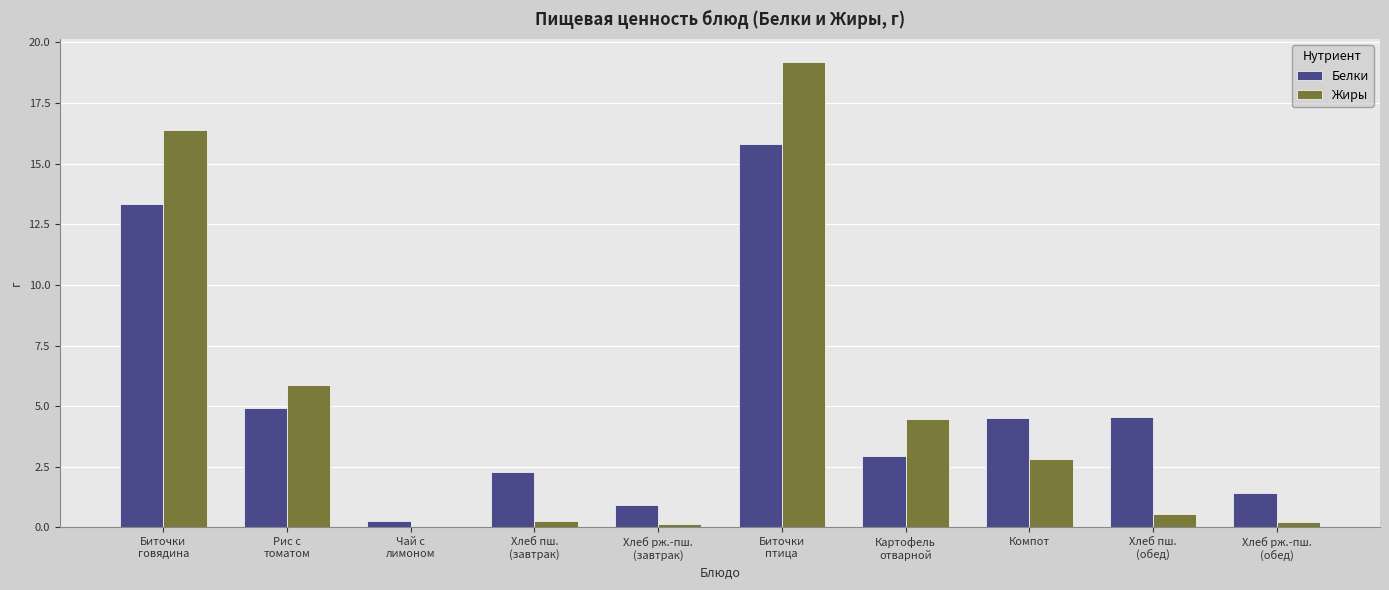

What is the sum of all Белки values?

51.0